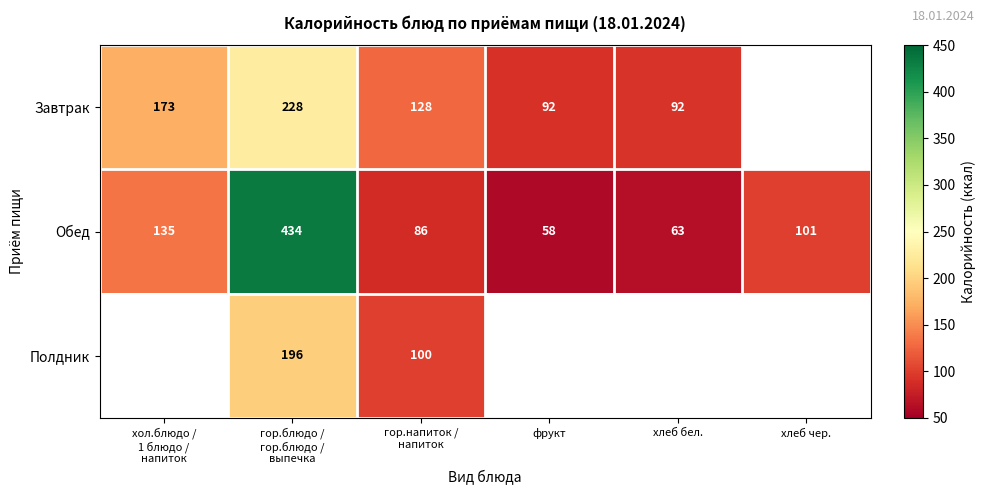

What is the difference between the maximum and second lowest values in the Обед series?

371